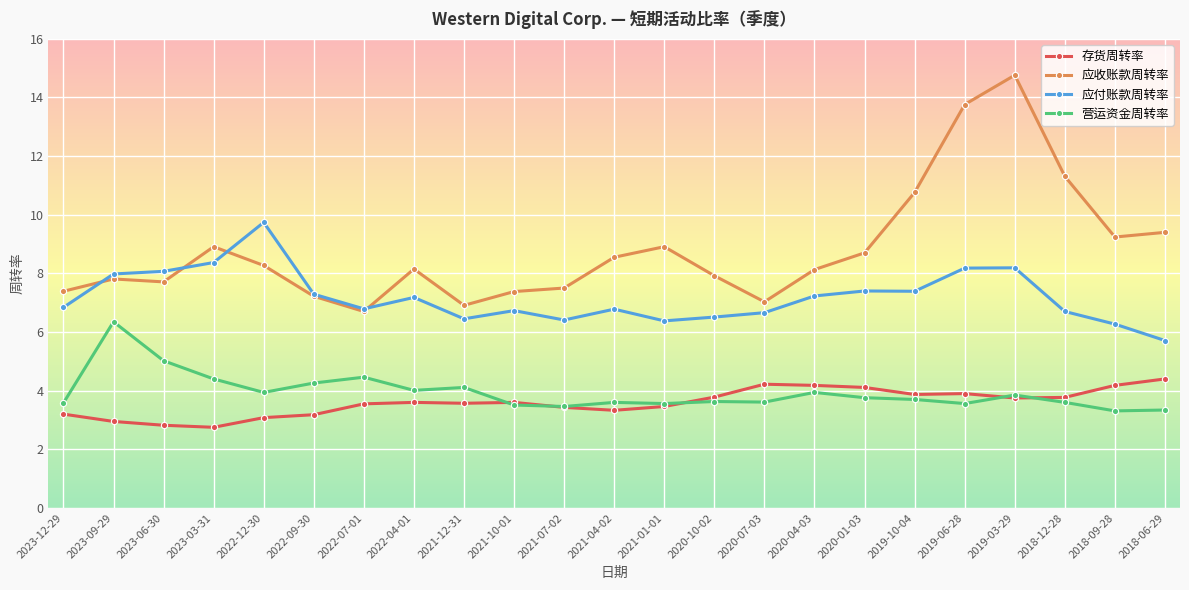

How many lines are shown in the chart?

4